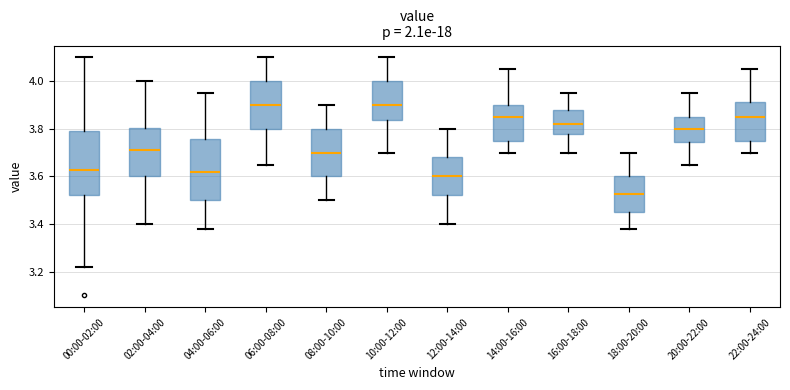

Reading left to right, read every box against the y-axis: the position of its median line, the range the box covers, and the ends of its whiskers. The values are not printed on the chart, so give them approximately, as read against the axis.

00:00-02:00: median 3.62, box 3.52 to 3.80, whiskers 3.22 to 4.10
02:00-04:00: median 3.72, box 3.60 to 3.80, whiskers 3.40 to 4.00
04:00-06:00: median 3.62, box 3.50 to 3.76, whiskers 3.38 to 3.96
06:00-08:00: median 3.90, box 3.80 to 4.00, whiskers 3.66 to 4.10
08:00-10:00: median 3.70, box 3.60 to 3.80, whiskers 3.50 to 3.90
10:00-12:00: median 3.90, box 3.84 to 4.00, whiskers 3.70 to 4.10
12:00-14:00: median 3.60, box 3.52 to 3.68, whiskers 3.40 to 3.80
14:00-16:00: median 3.86, box 3.76 to 3.90, whiskers 3.70 to 4.06
16:00-18:00: median 3.82, box 3.78 to 3.88, whiskers 3.70 to 3.96
18:00-20:00: median 3.52, box 3.46 to 3.60, whiskers 3.38 to 3.70
20:00-22:00: median 3.80, box 3.74 to 3.86, whiskers 3.66 to 3.96
22:00-24:00: median 3.86, box 3.76 to 3.92, whiskers 3.70 to 4.06